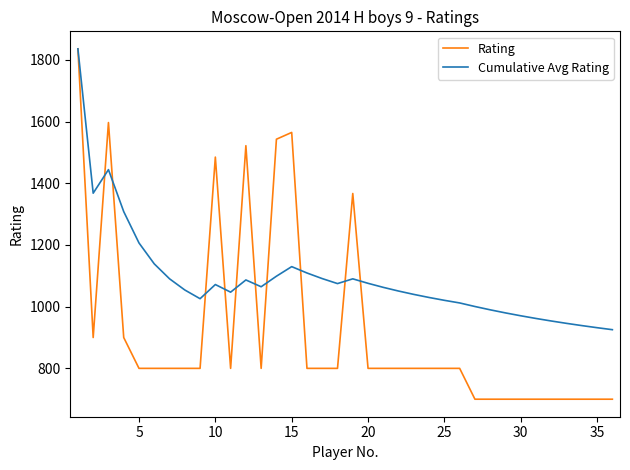

What is the minimum value shown in the chart?

700.0